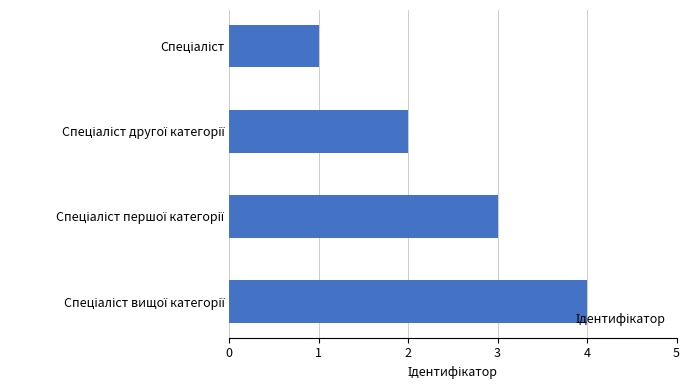

What is the greatest value displayed?

4